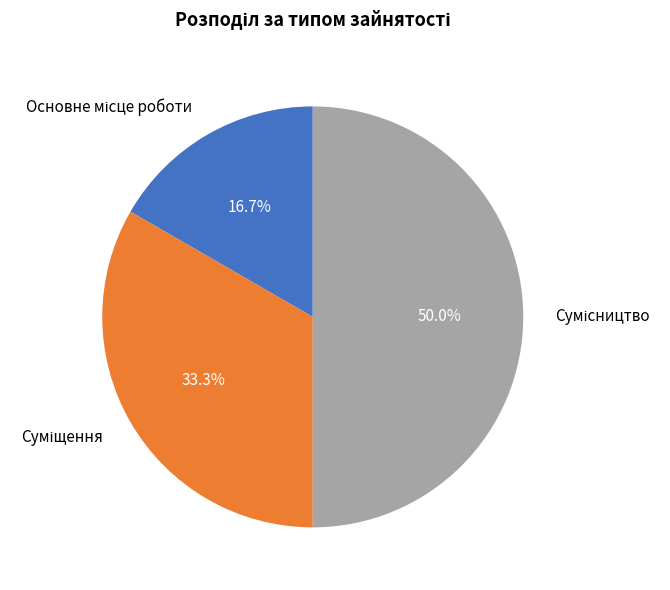

How many segments does this pie chart have?

3